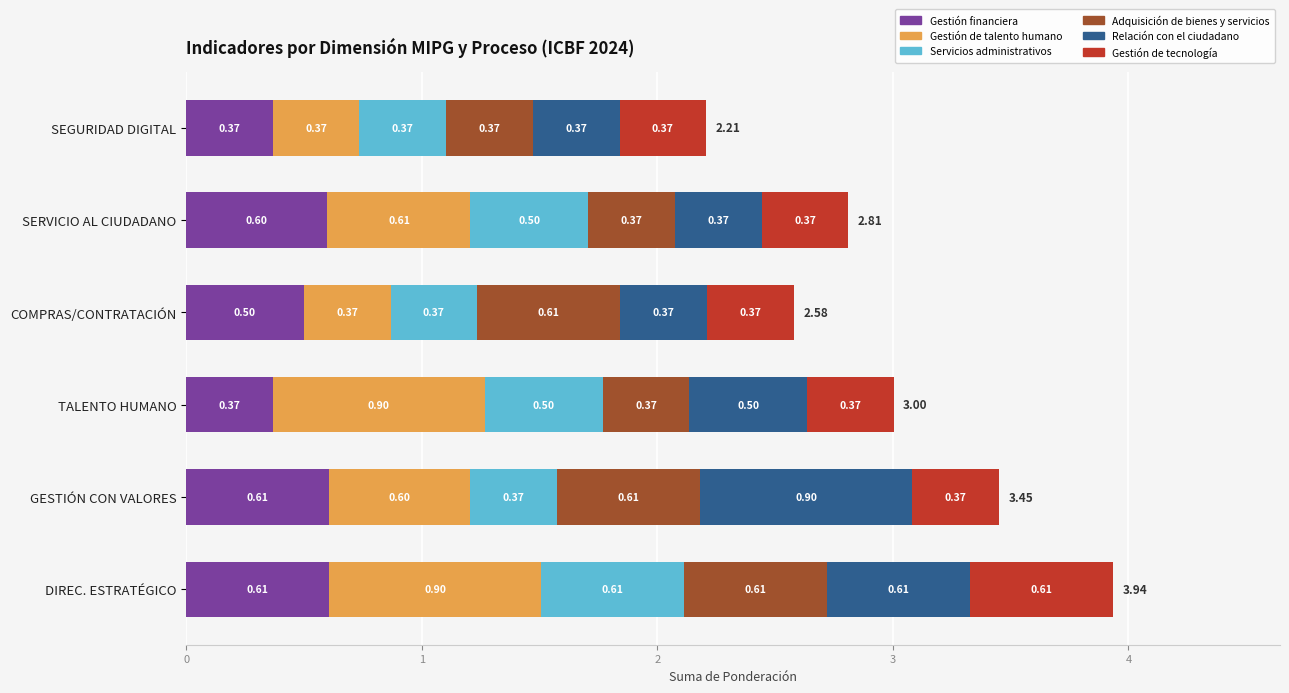

What is the total value across all series at COMPRAS/CONTRATACIÓN?

2.6